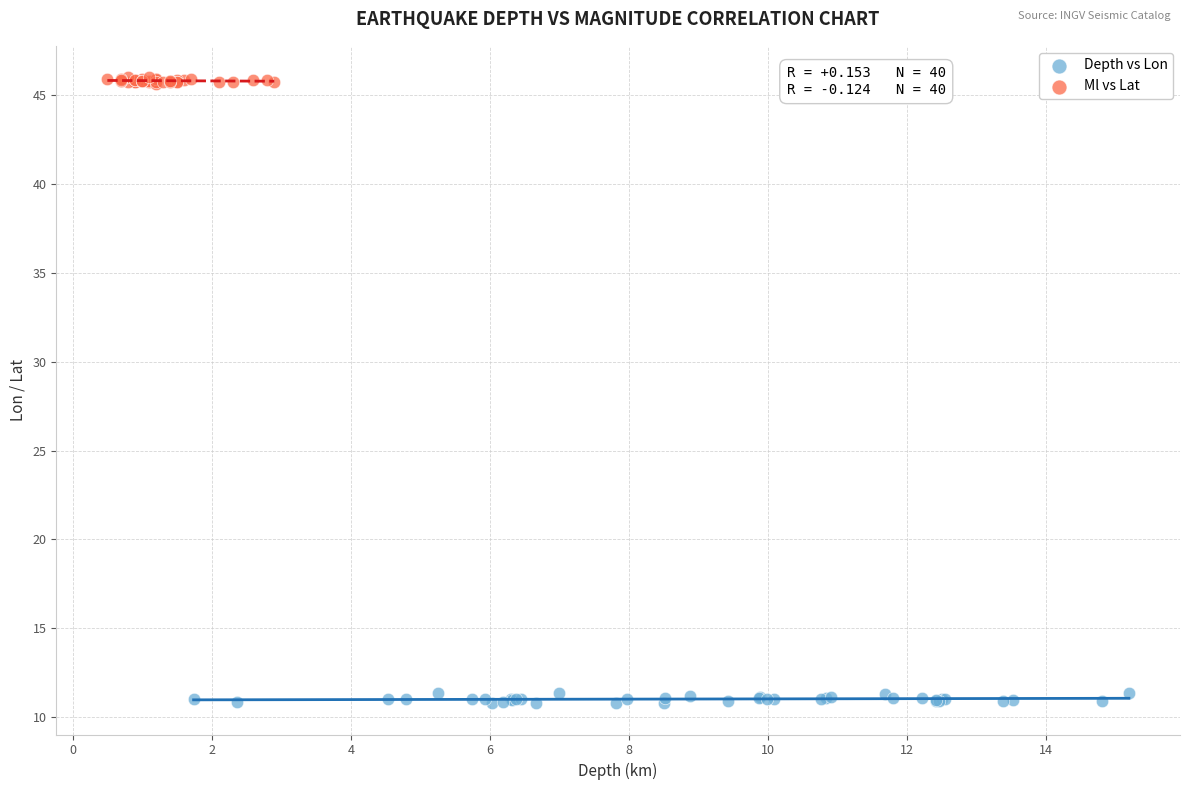

Which series reaches the maximum Y coordinate?

Ml vs Lat